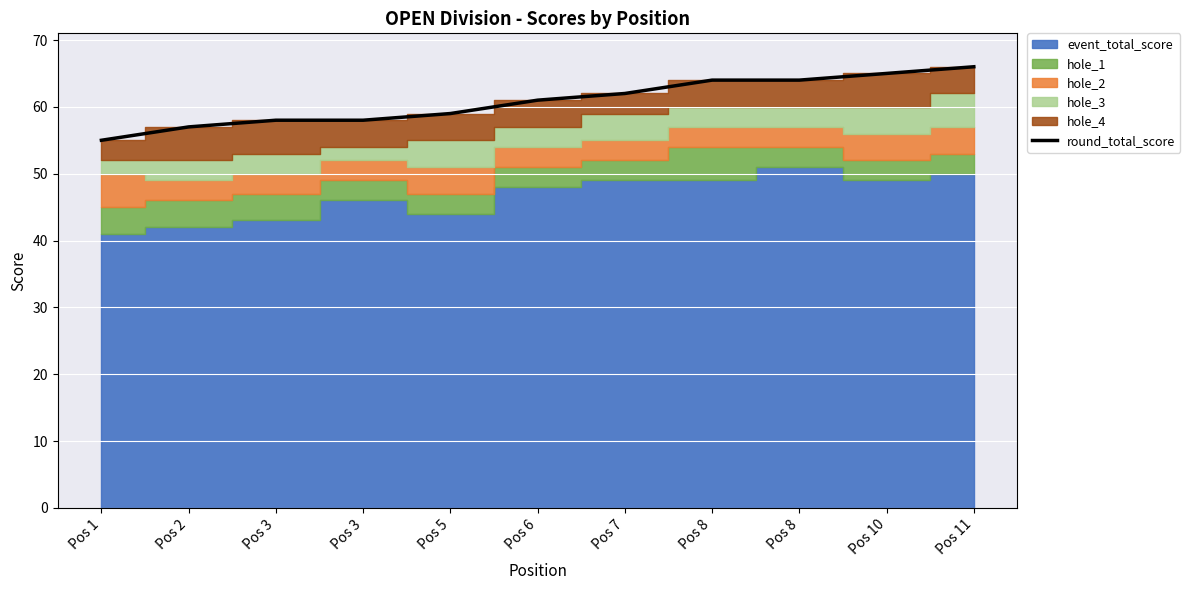

Where does the data first go above 61?

Pos 7